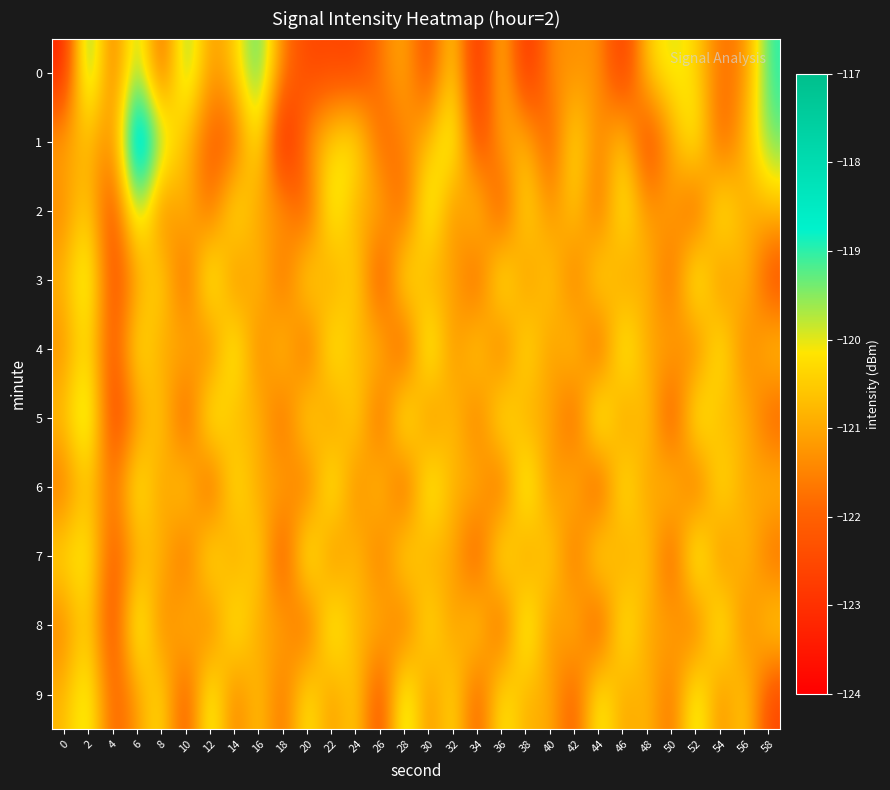

What is the spread (max minus min) of values at 22?

3.1